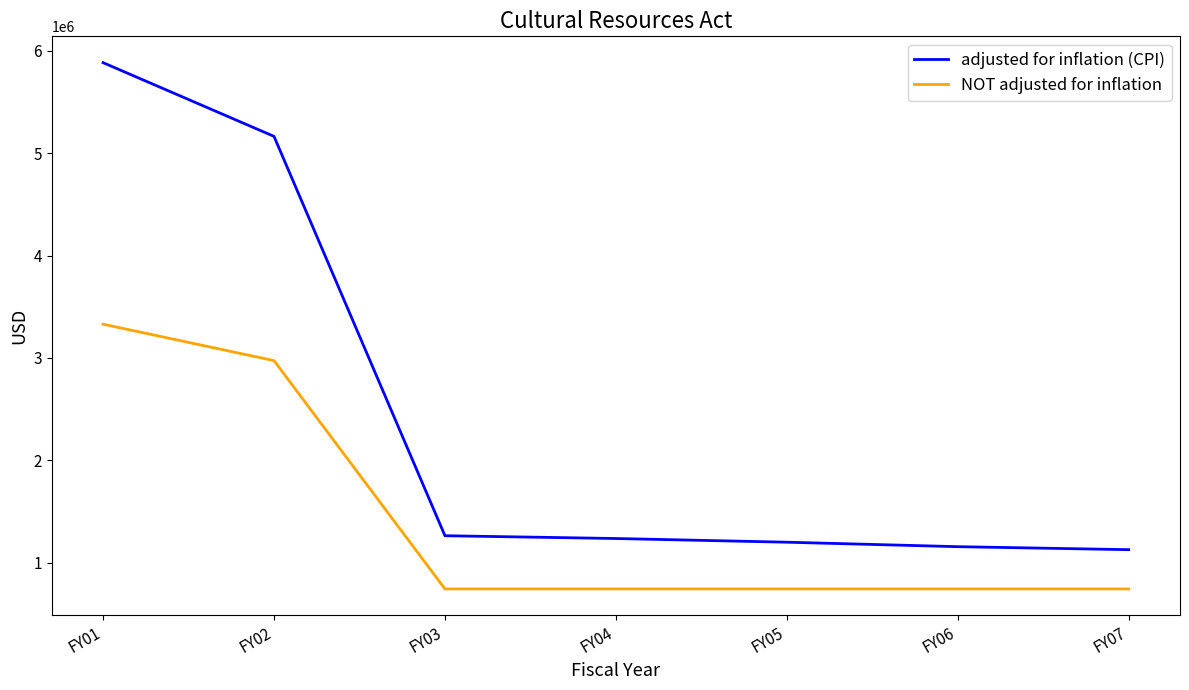

At how many categories does at least one series exceed 2680268?

2